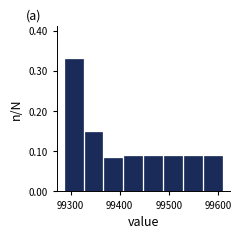

Reading left to right, transcribe this chart: for each bar, give the range it covers on the x-axis and its height. Neither the bar edges nor the heights are printed on the chart, so give them approximately, as read against the axes.

99290 to 99330: 0.33
99330 to 99370: 0.15
99370 to 99410: 0.08
99410 to 99450: 0.09
99450 to 99490: 0.09
99490 to 99530: 0.09
99530 to 99570: 0.09
99570 to 99610: 0.09